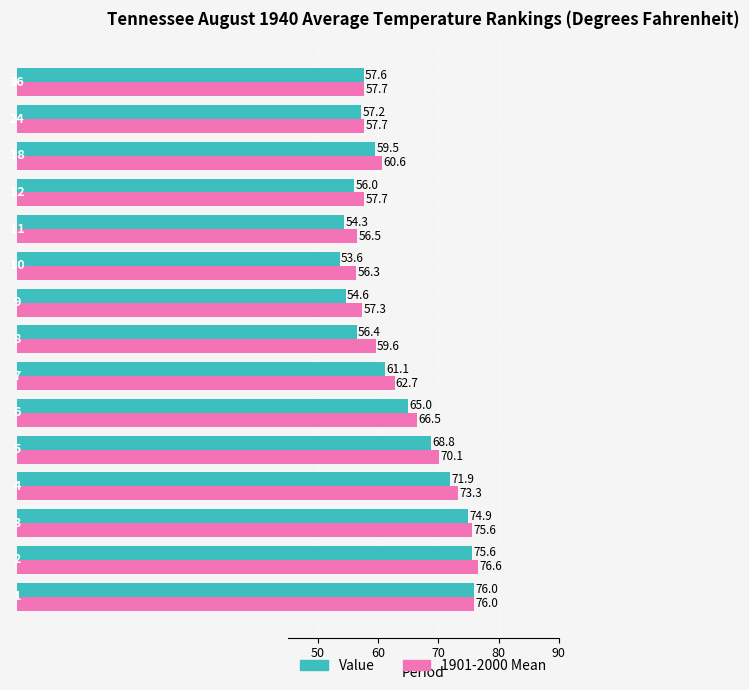

What are all the series names shown in the legend?

Value, 1901-2000 Mean